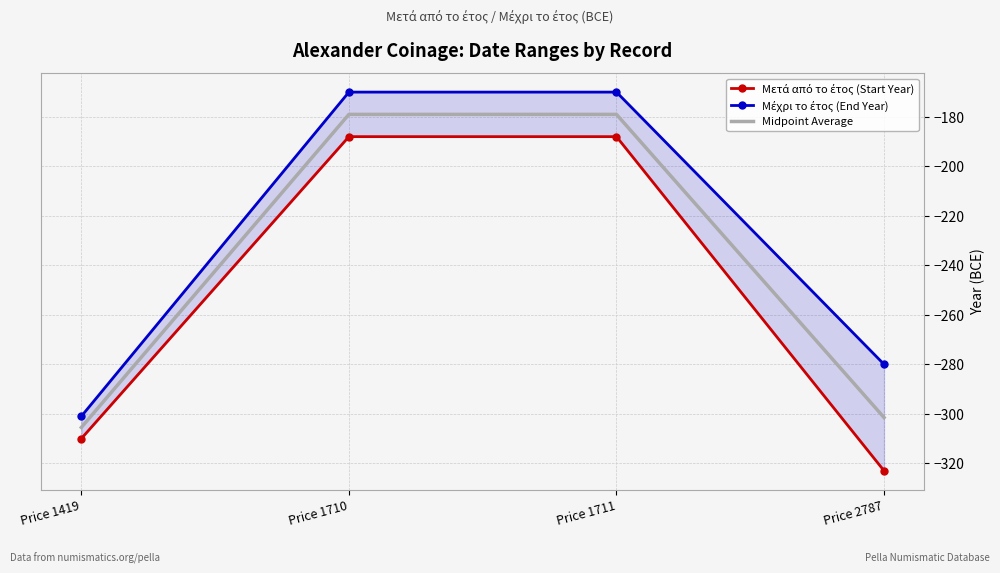

What is the difference between the maximum and minimum values in the Midpoint Average series?

126.5